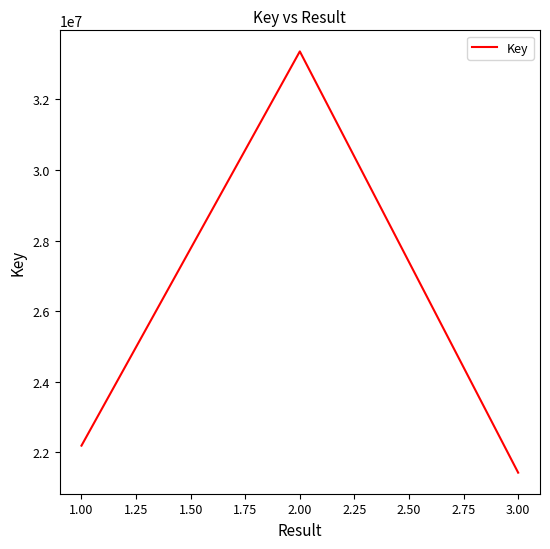

Which has a higher value, 2.00 or 1.00?

2.00